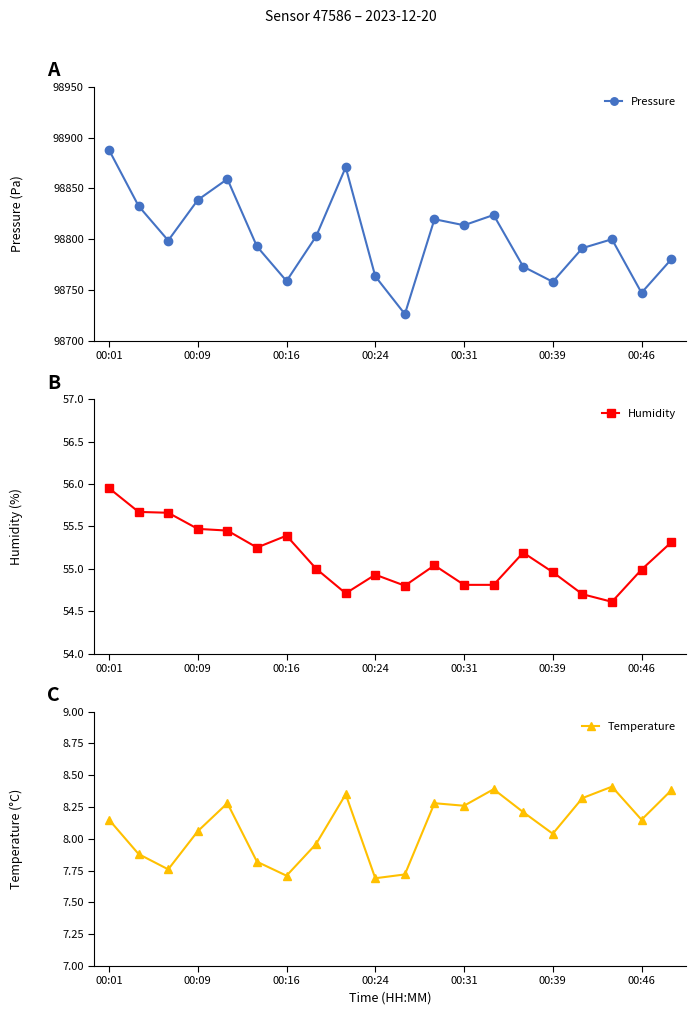

What is the lowest value of the Pressure series?

98726.5